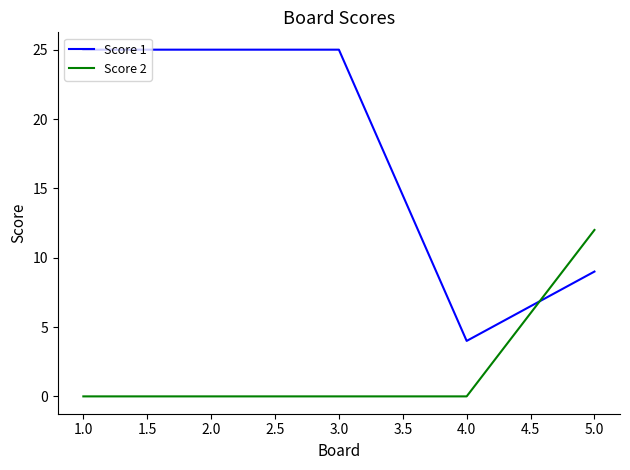

List the series in order of their peak value, highest first.

Score 1, Score 2